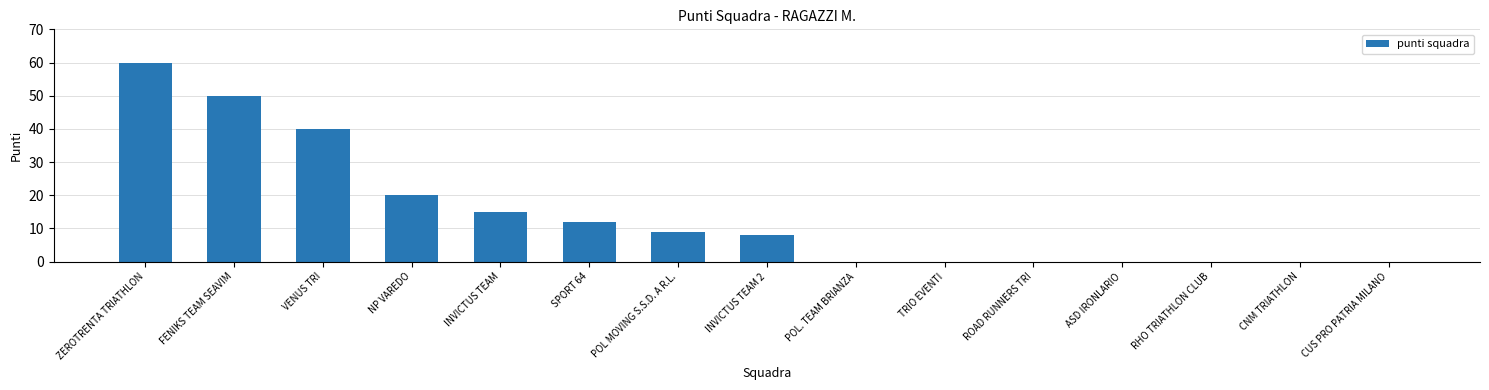

Read the value at NP VAREDO, to the nearest 10.

20